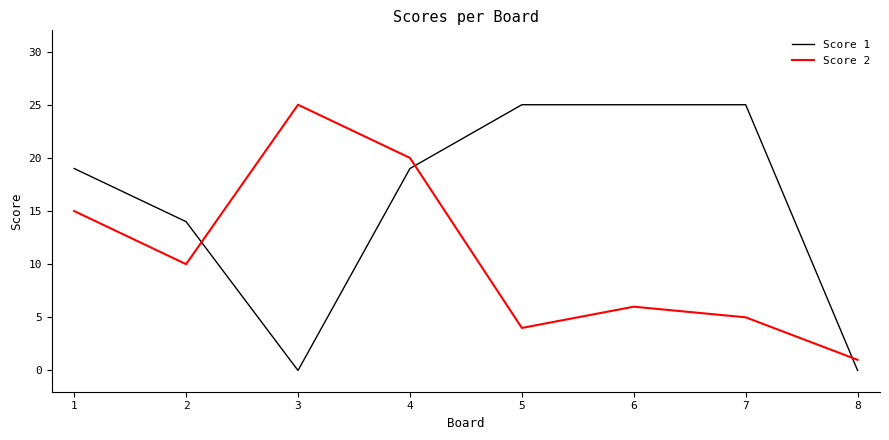

List the series in order of their overall mean, lowest first.

Score 2, Score 1